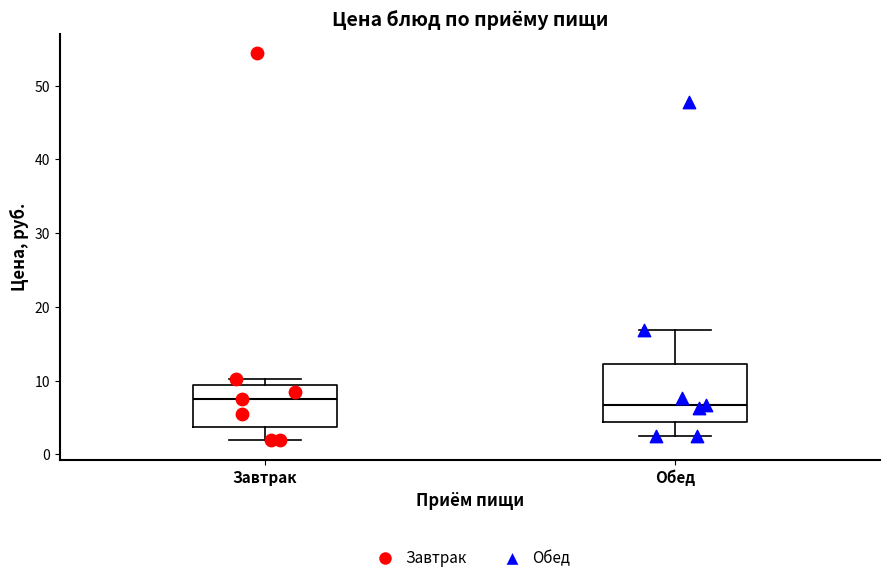

Reading left to right, transcribe this box plot: for each box, give where its median line is, the range the box spans, and where its two whiskers end, as read against the y-axis. The values are not printed on the chart, so give them approximately, as read against the axis.

Завтрак: median 8, box 4 to 9, whiskers 2 to 10
Обед: median 7, box 4 to 12, whiskers 3 to 17